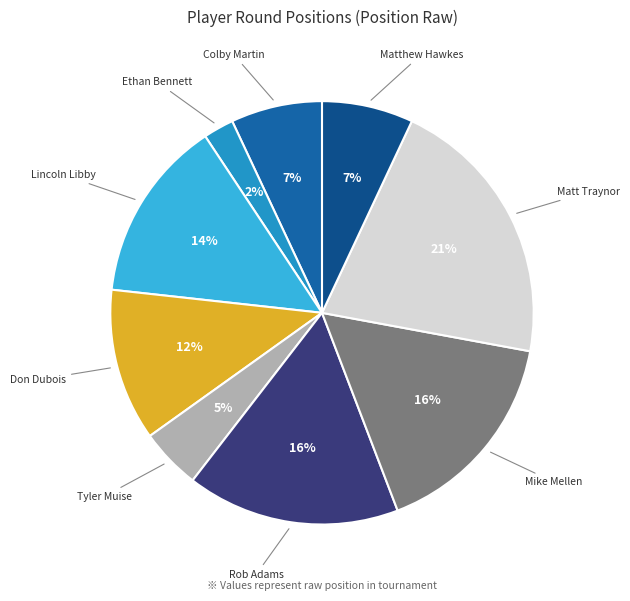

How many slices are in this pie chart?

9